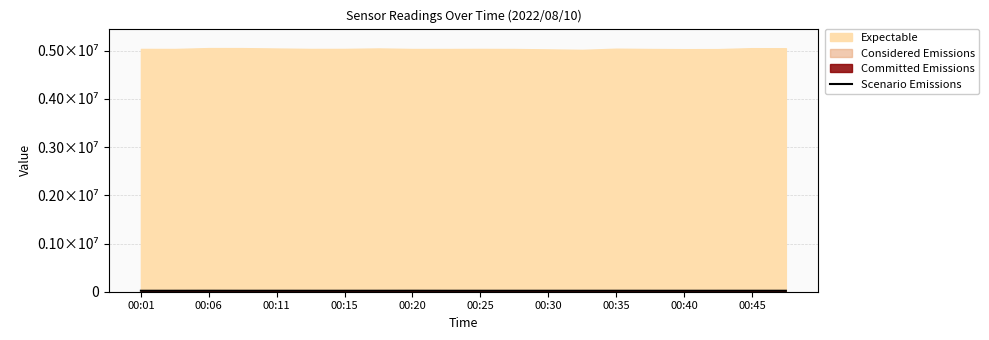

What is the sum of all values?

402086